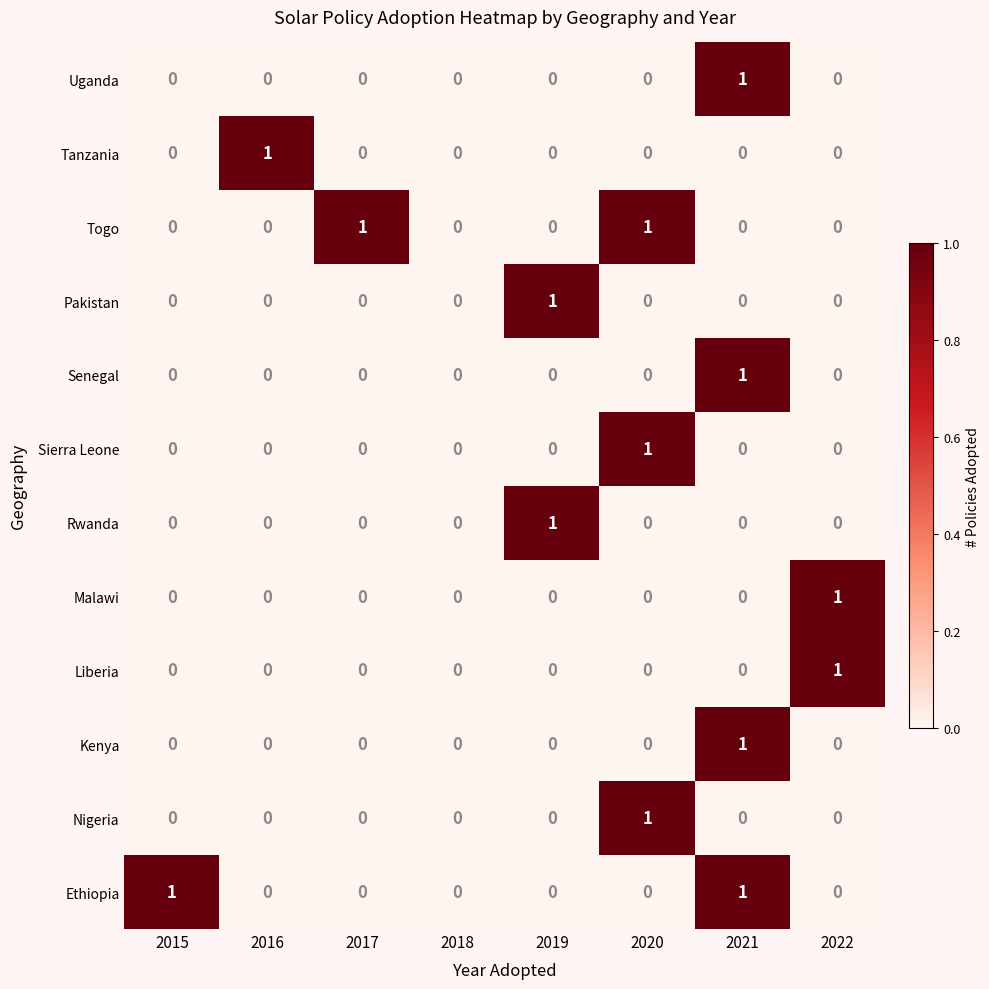

Is it true that Rwanda equals 1 at 2018?

False